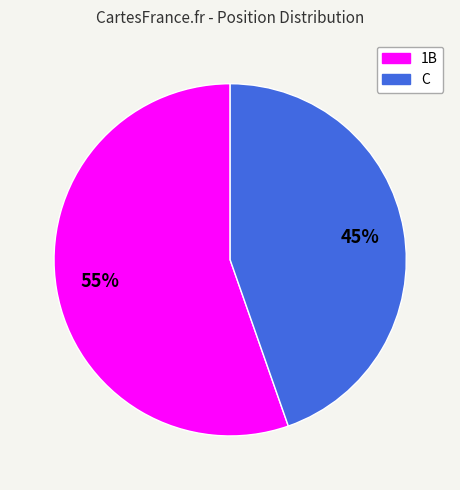

Is there a majority slice in this chart?

Yes